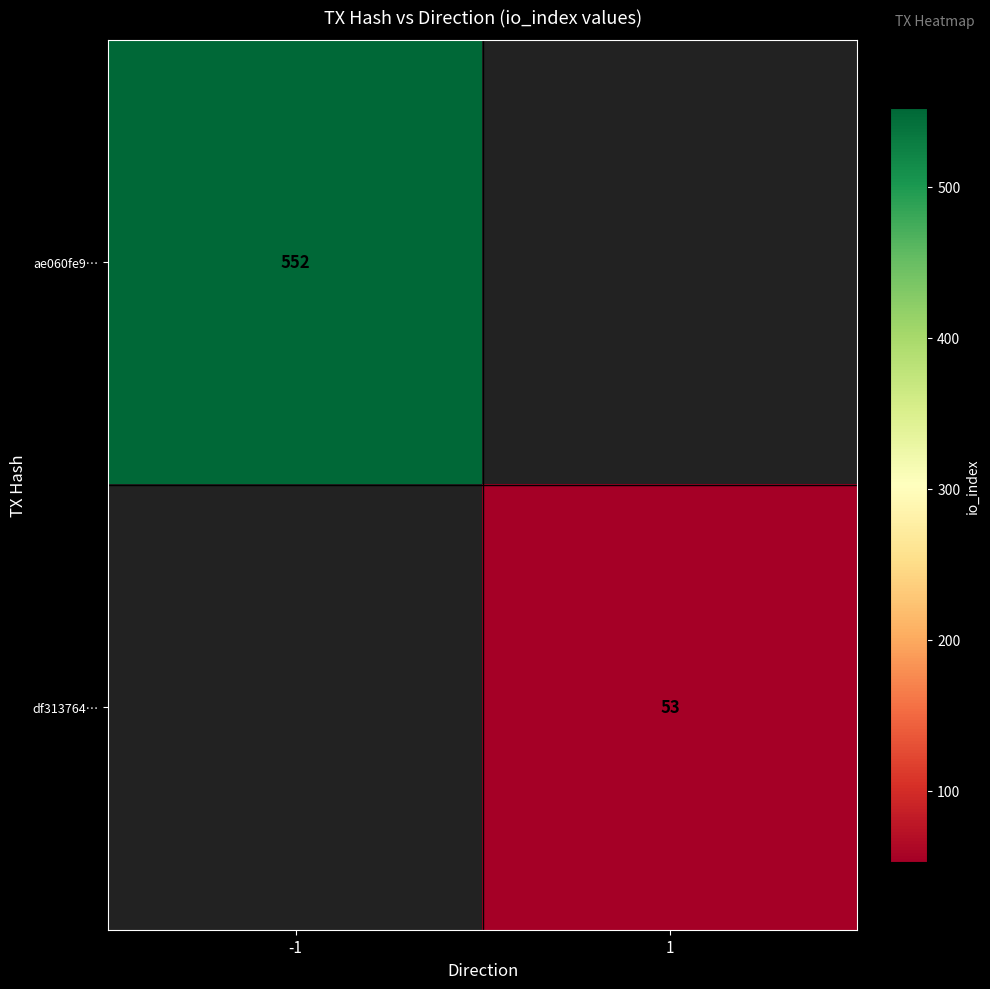

What is the maximum value shown in the chart?

552.0